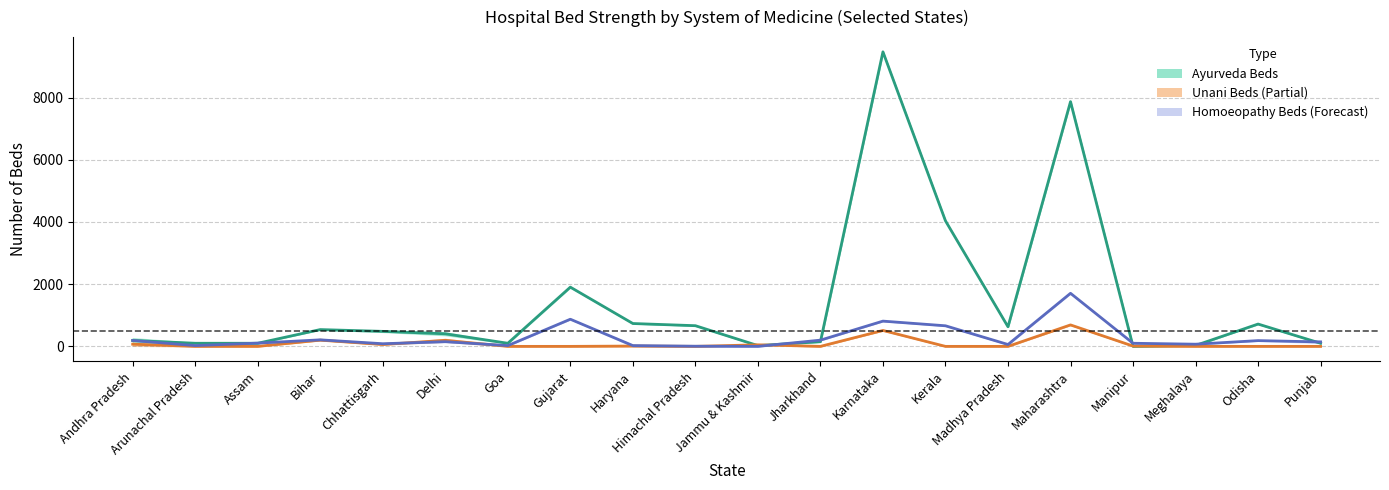

Which series changed the most between Arunachal Pradesh and Delhi?

Ayurveda mid